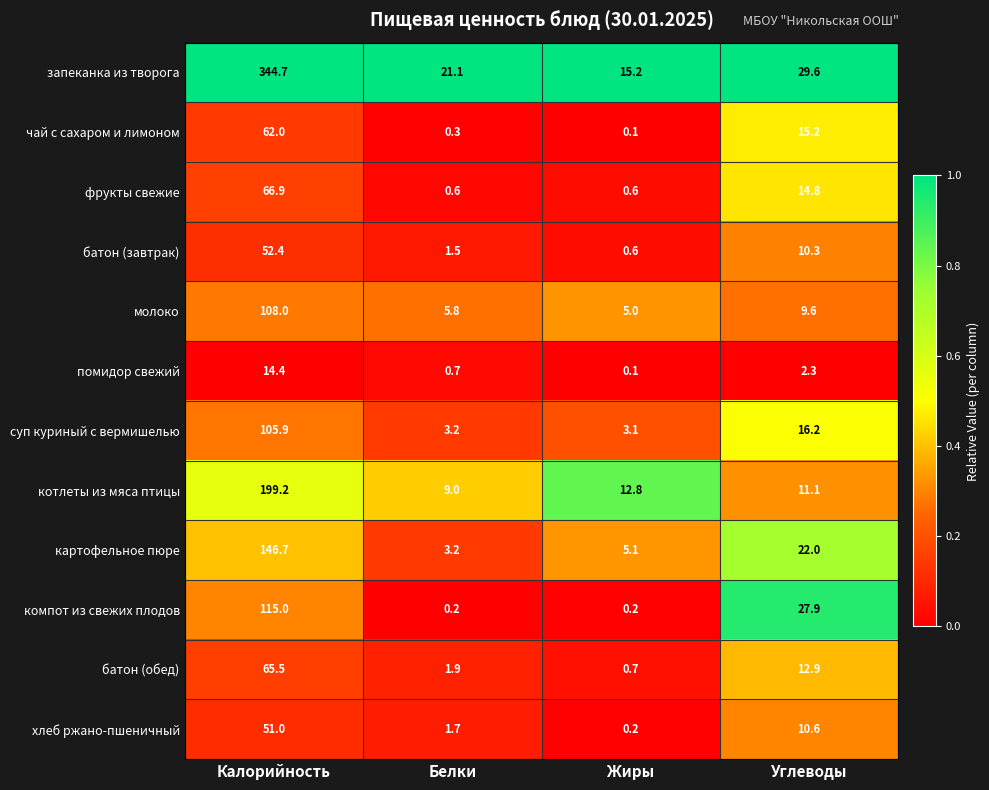

The value of помидор свежий at Калорийность is 14.4. True or false?

True